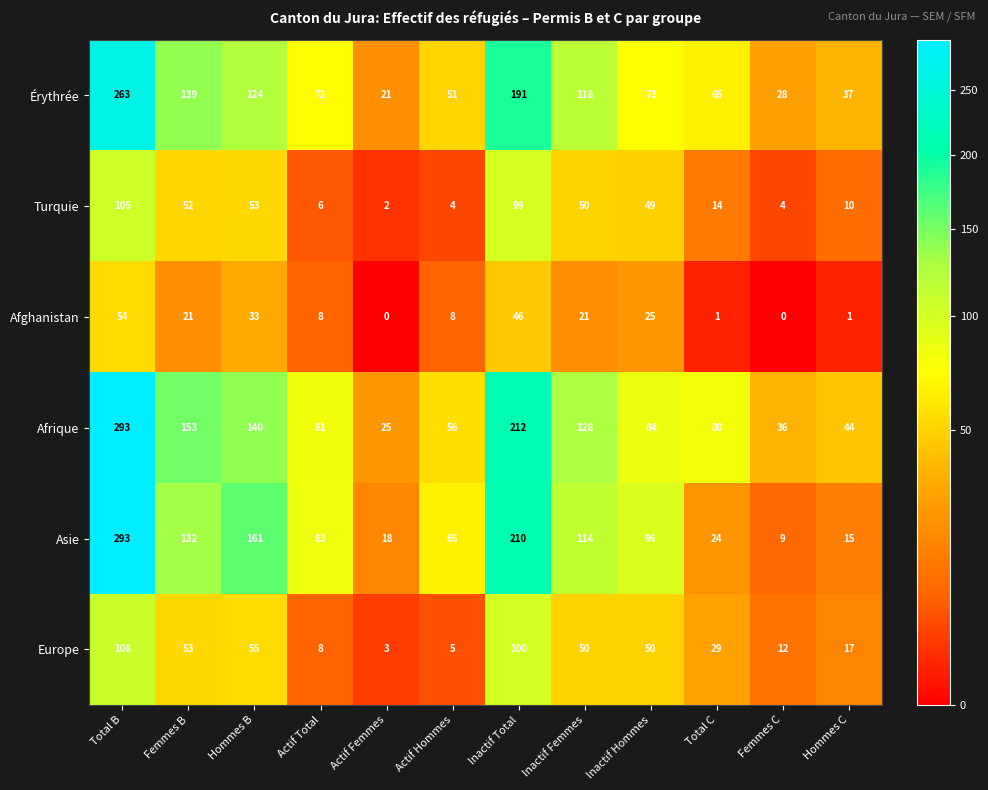

At Actif Hommes, list the series in order from largest to smallest.

Asie, Afrique, Érythrée, Afghanistan, Europe, Turquie